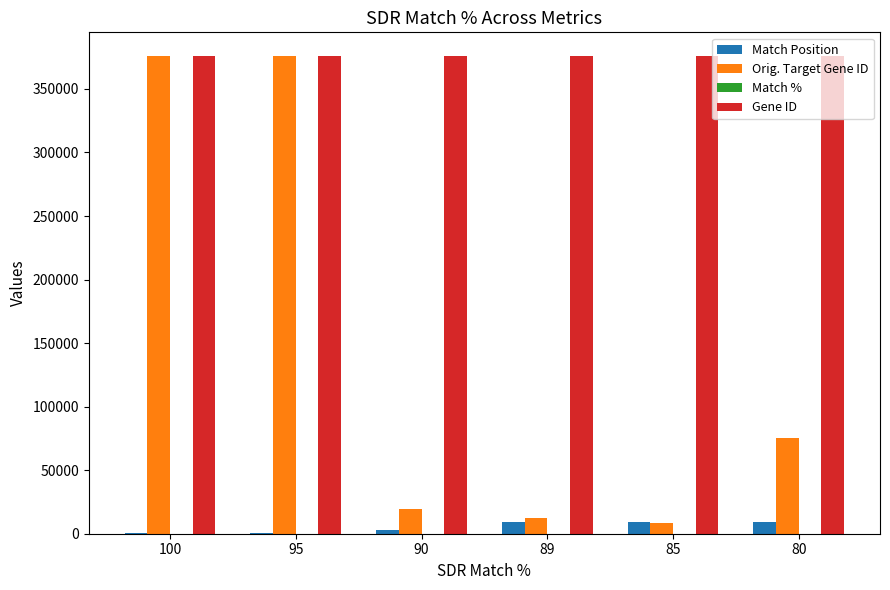

What is the sum of all Match Position values?

31726